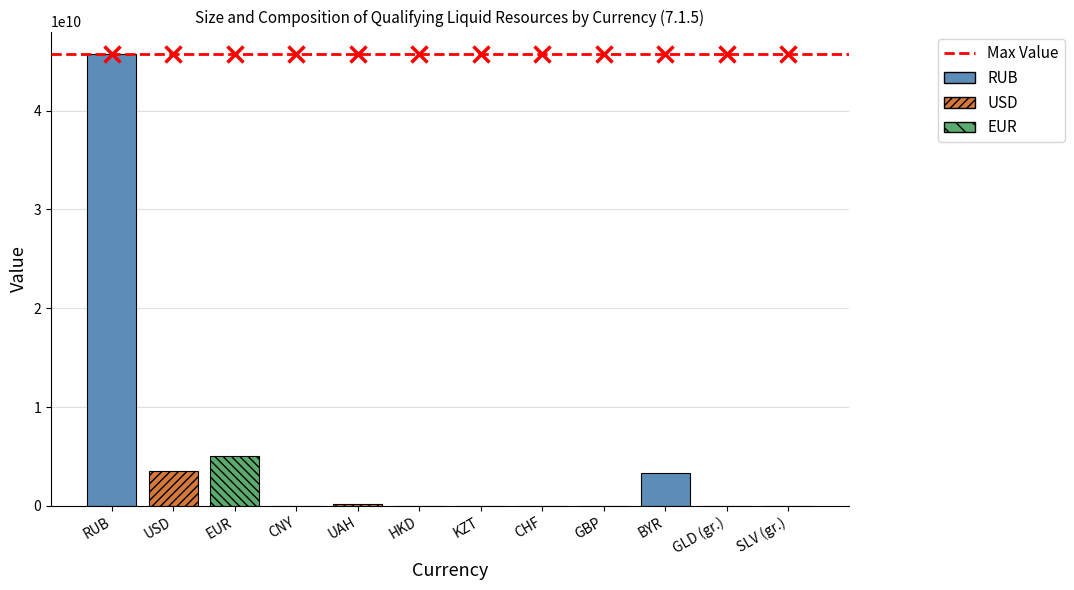

How many categories are shown in the chart?

12